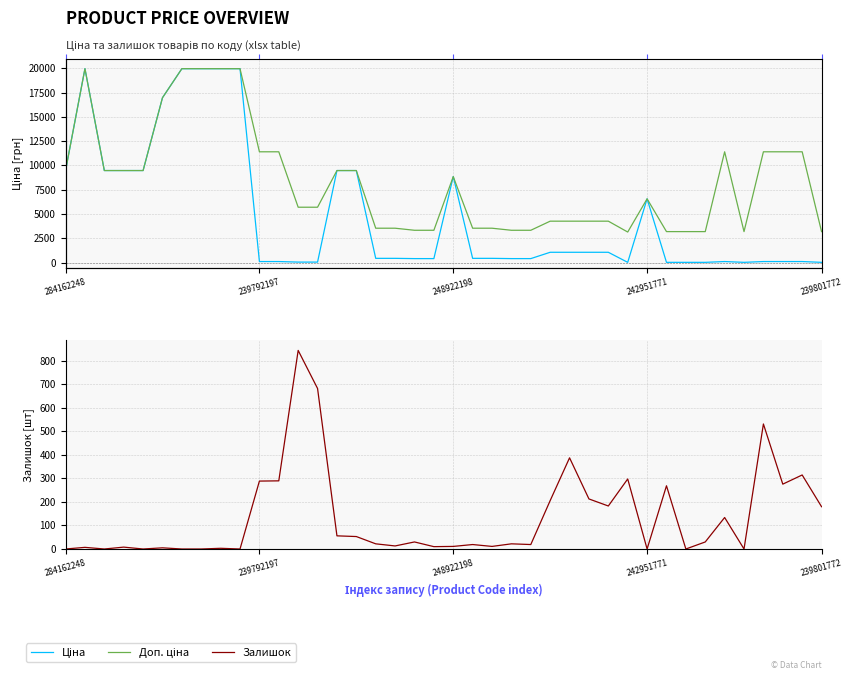

Rank the series by their average value, from highest to lowest.

Доп. ціна, Ціна, Залишок